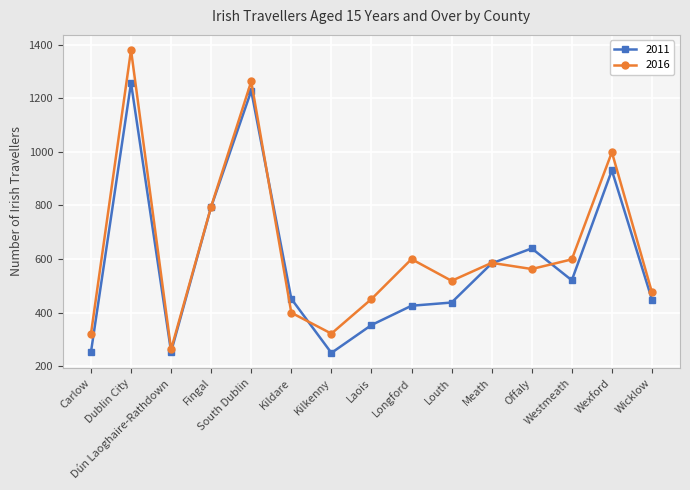

How many interior local valleys does the 2016 series have?

4